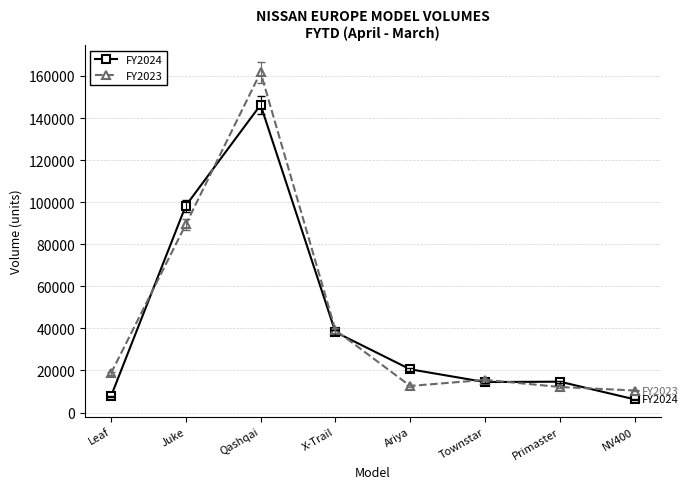

Does the chart display data point markers on the line(s)?

Yes